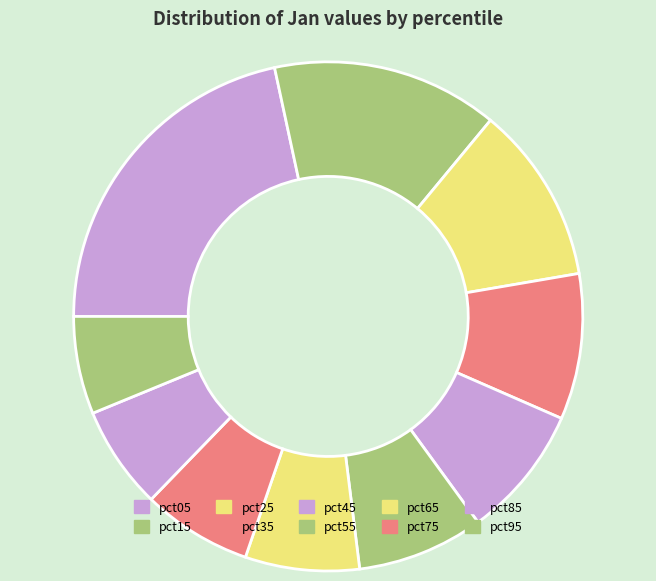

Does any single category account for the majority?

No